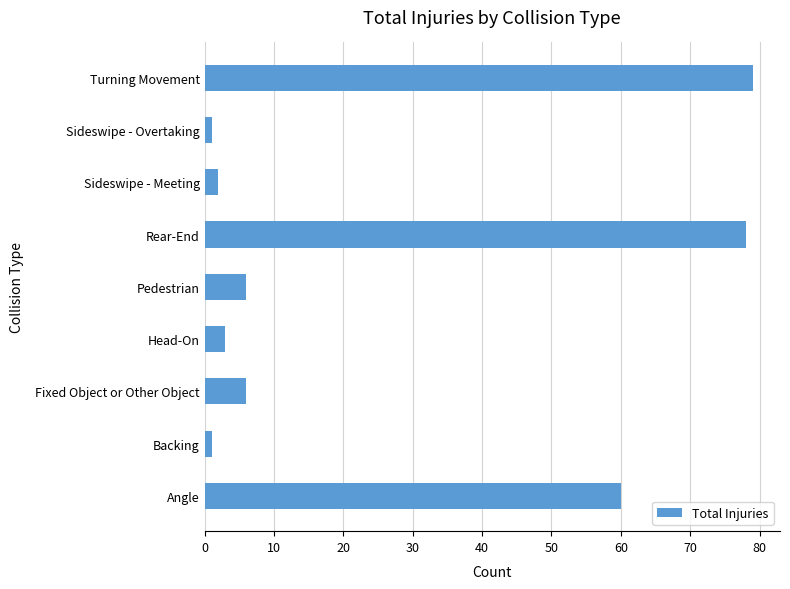

At which label is the value closest to 40?

Angle